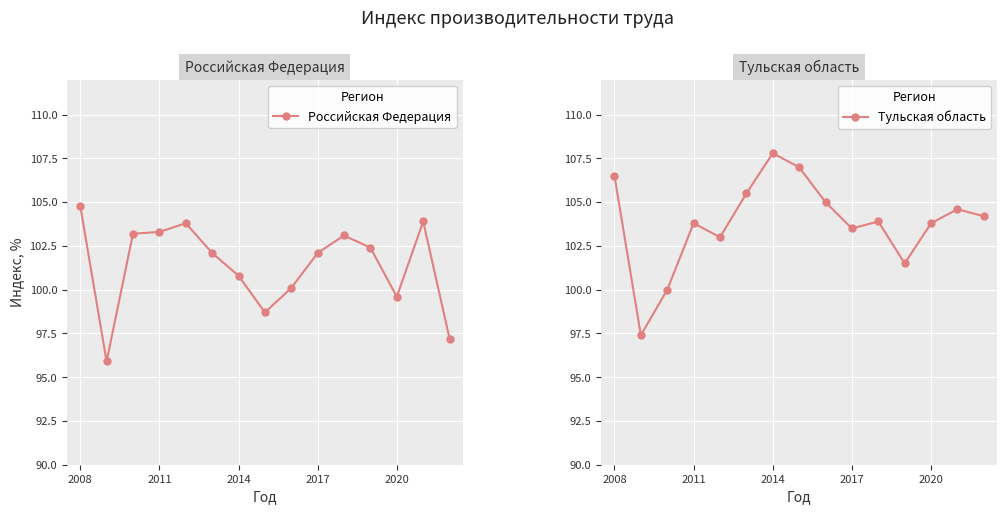

Which series has the widest spread of values?

Тульская область